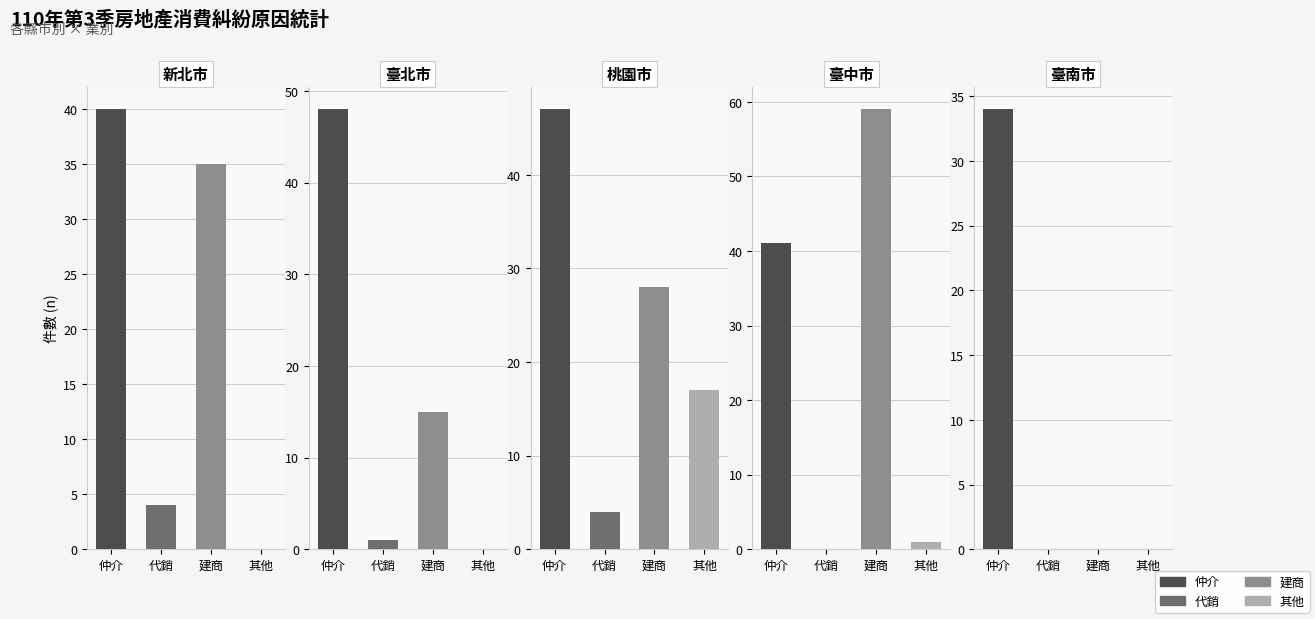

Which series has the largest range (max minus min)?

建商